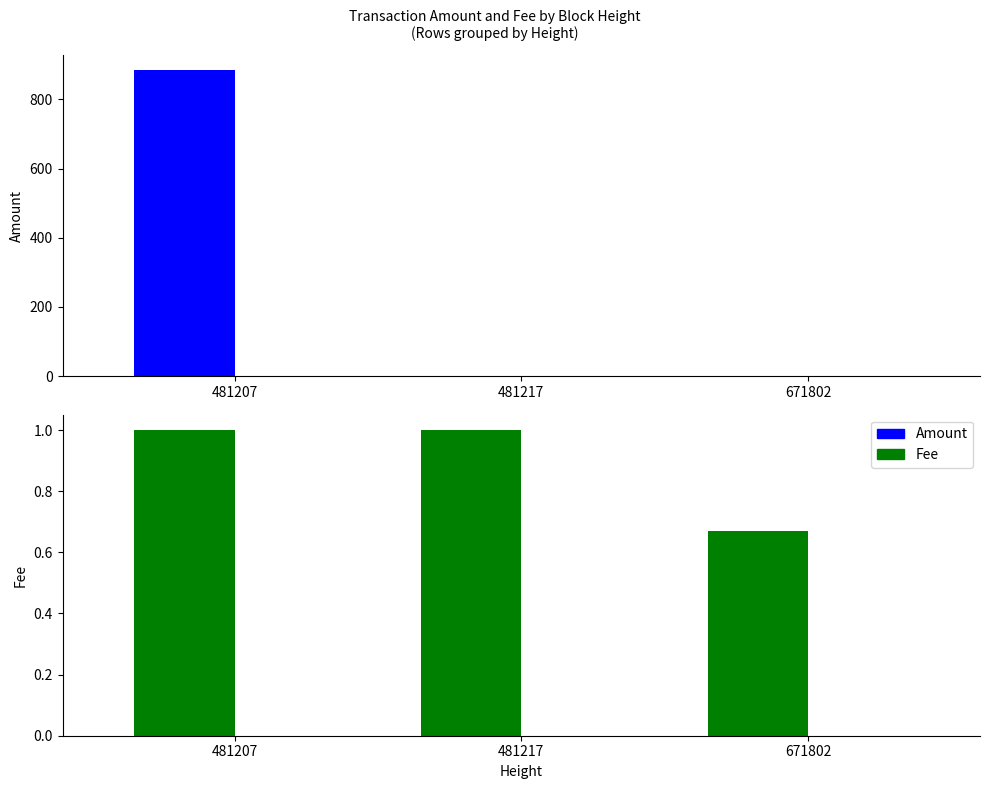

Is the value of Fee at 671802 greater than the value of Amount at 481207?

No